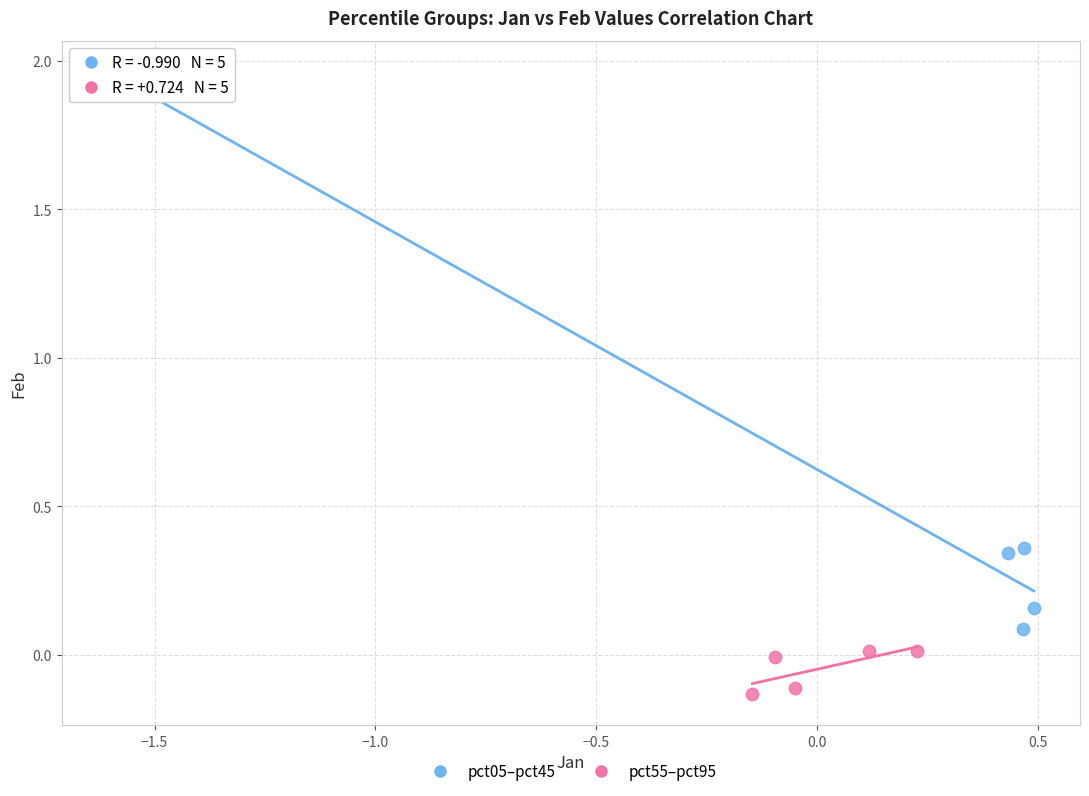

Which series contains the lowest Y value?

pct55–pct95